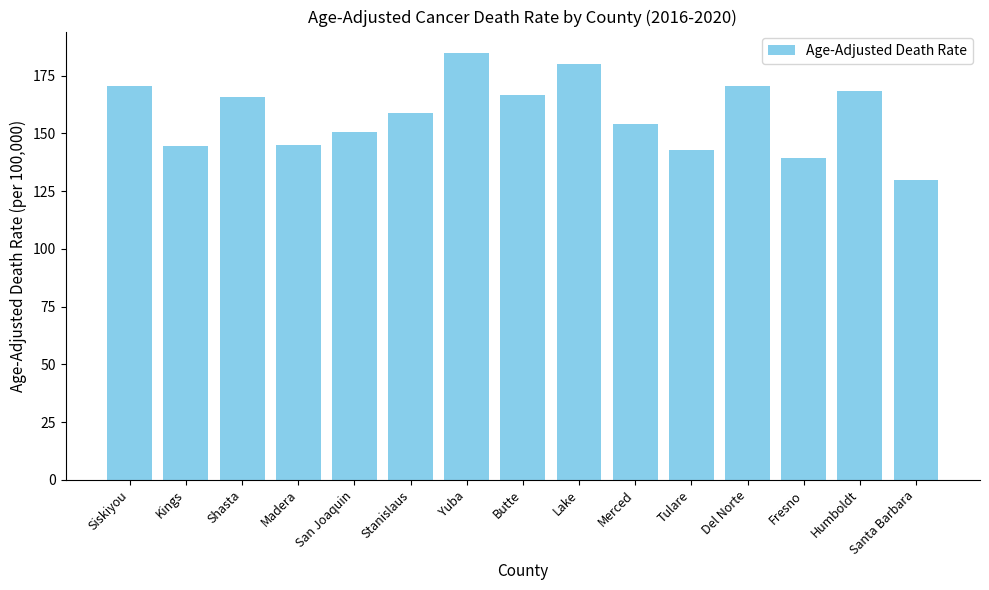

What is the maximum value shown in the chart?

184.9